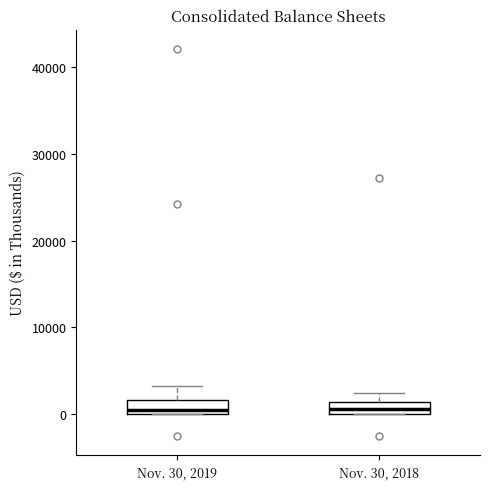

Where is the upper edge of the box for Nov. 30, 2019 on the y-axis? The values are not printed on the chart, so give them approximately, as read against the axis.

2000